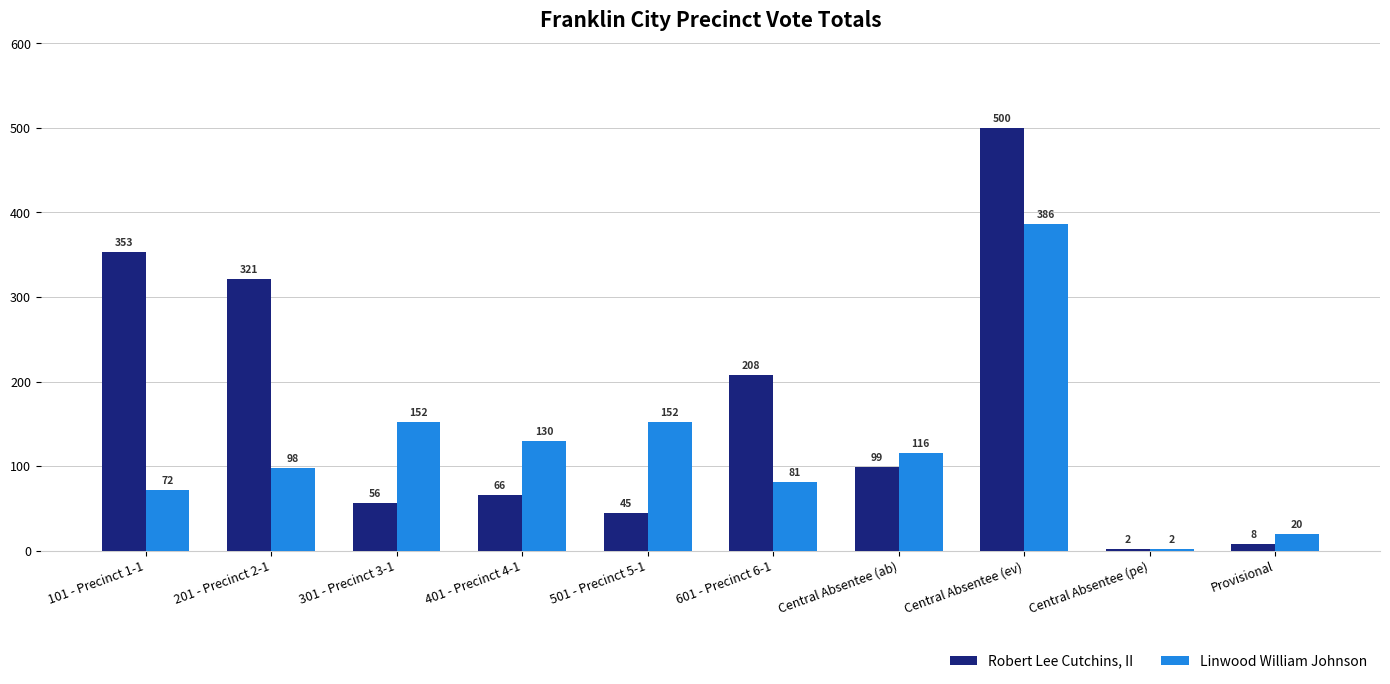

What position from the right is 501 - Precinct 5-1?

6